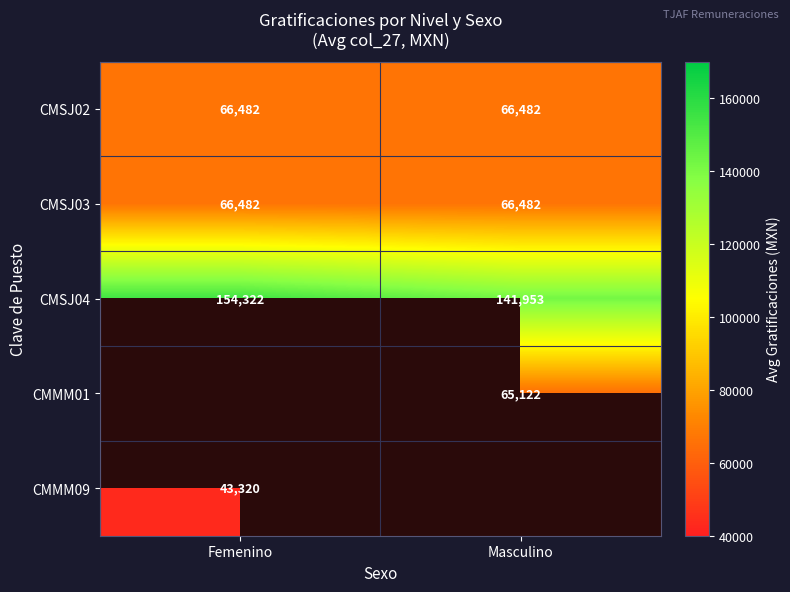

What is the spread (max minus min) of values at Masculino?

76831.0